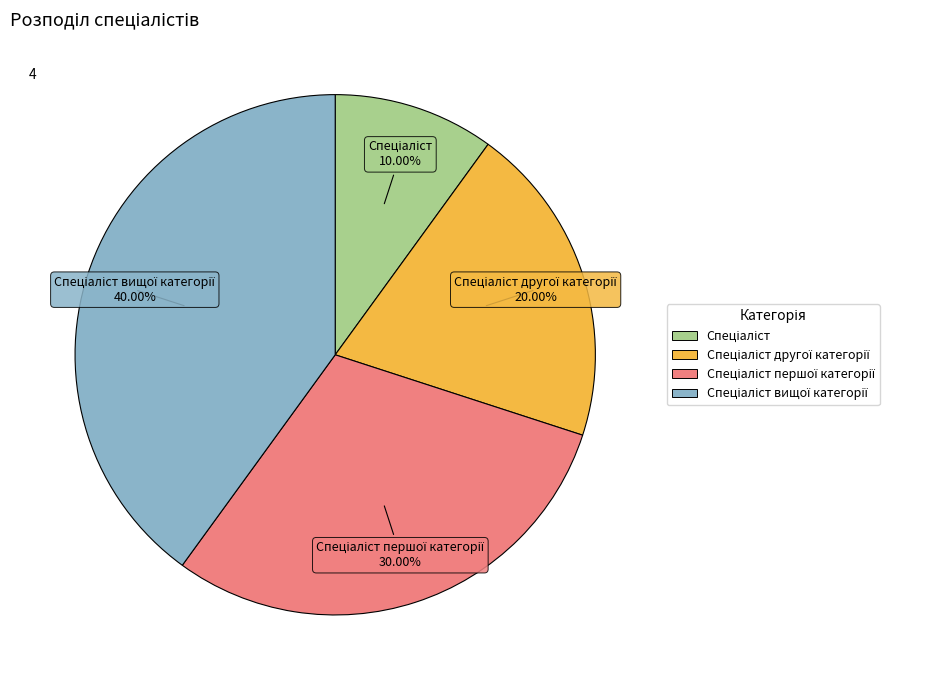

Does any single category account for the majority?

No